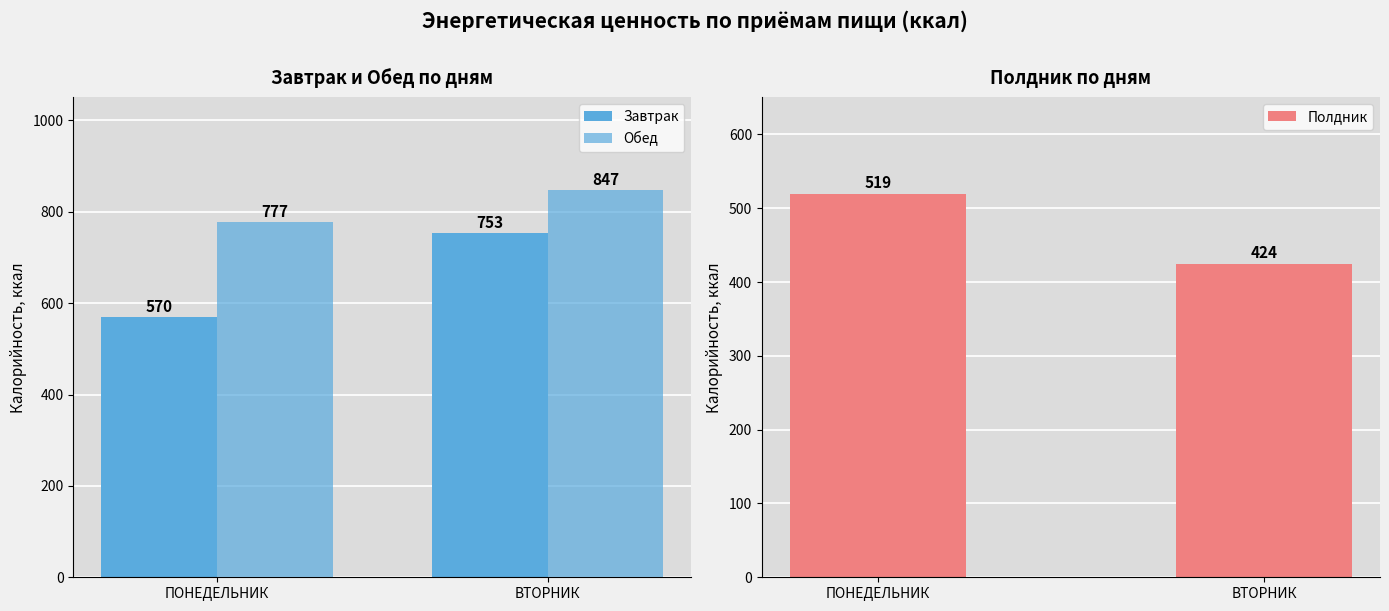

What is the label of the 1st bar from the left?

ПОНЕДЕЛЬНИК